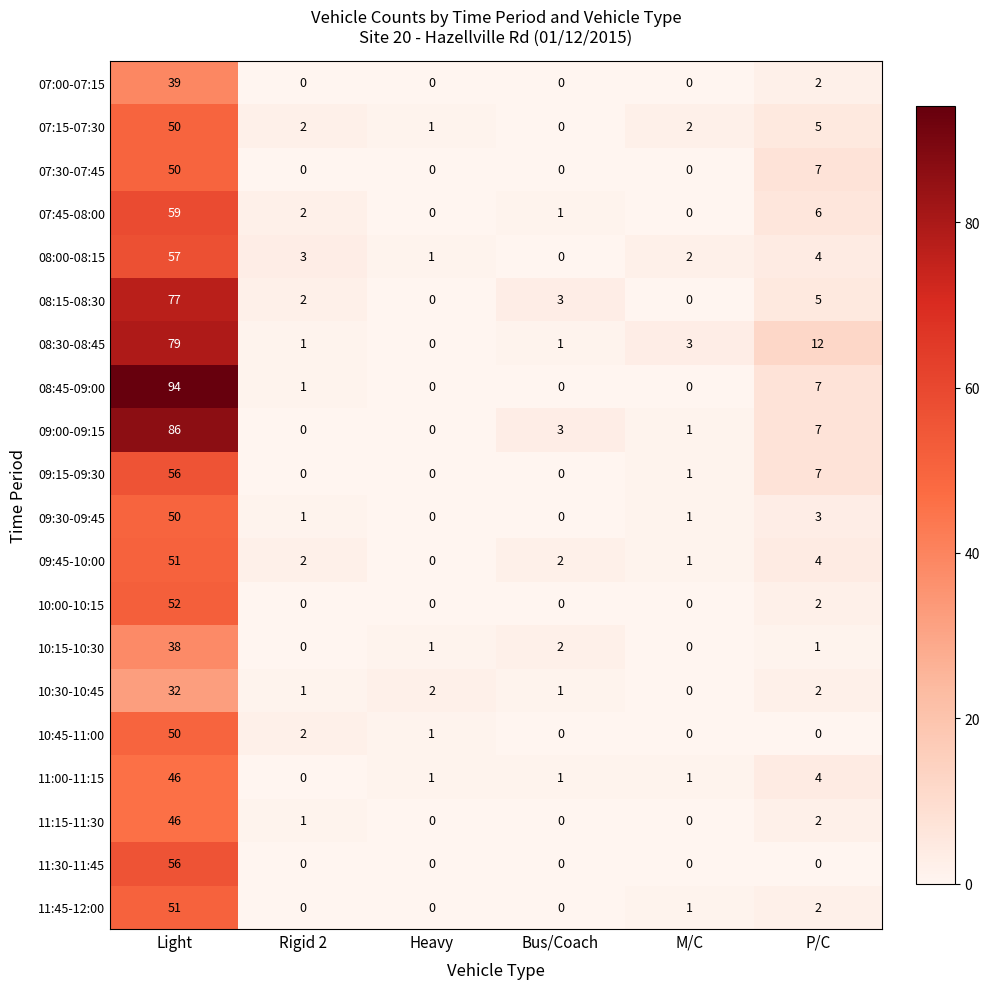

The value of 11:45-12:00 at Rigid 2 is 0. True or false?

True